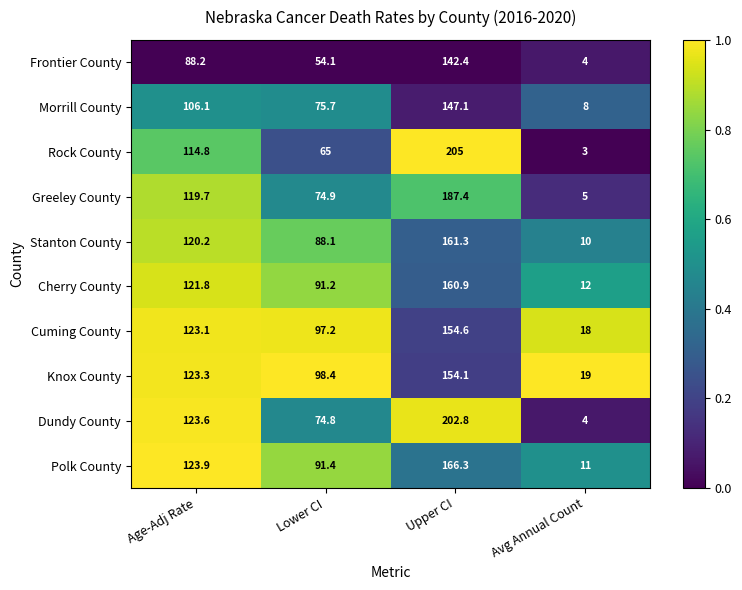

What is the total value across all series at Age-Adj Rate?

1164.7